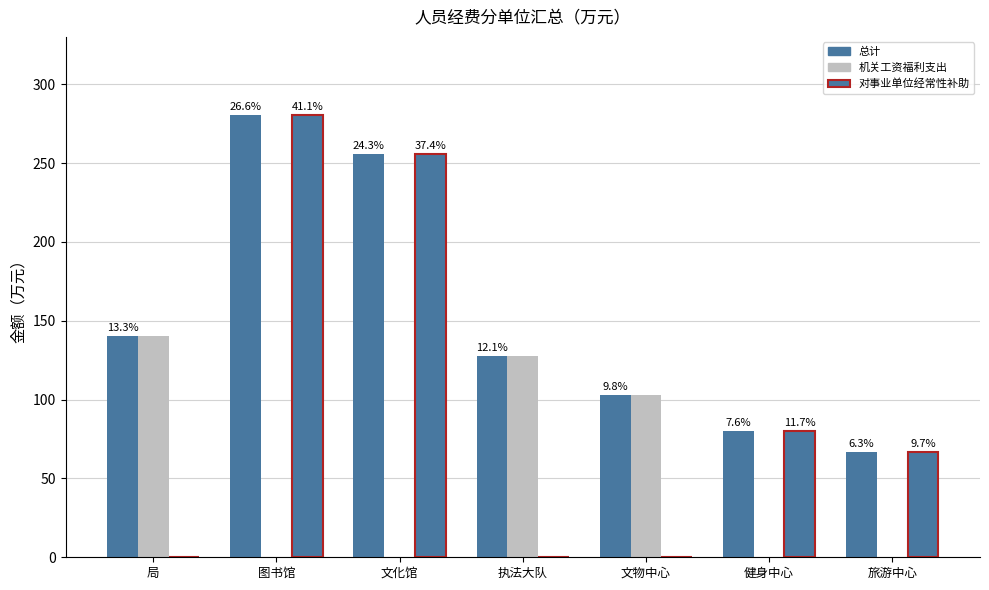

Which category has the highest value in the 机关工资福利支出 series?

局